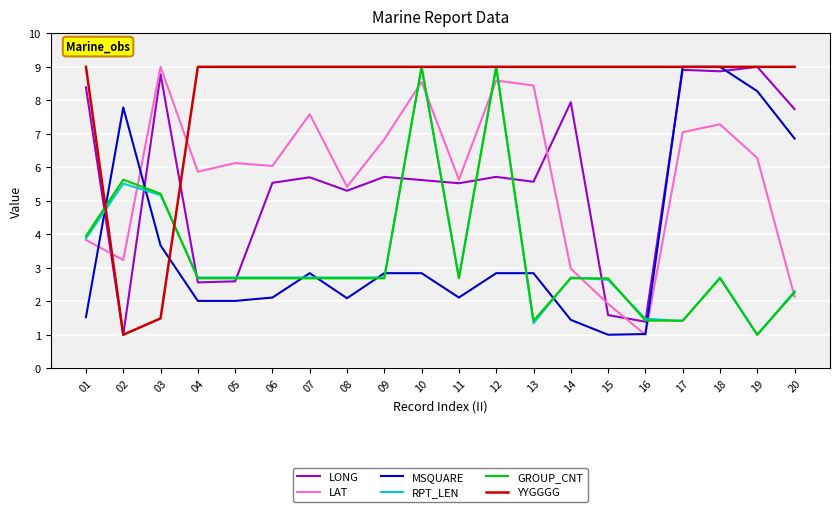

Is it true that YYGGGG equals 9.0 at 18?

True